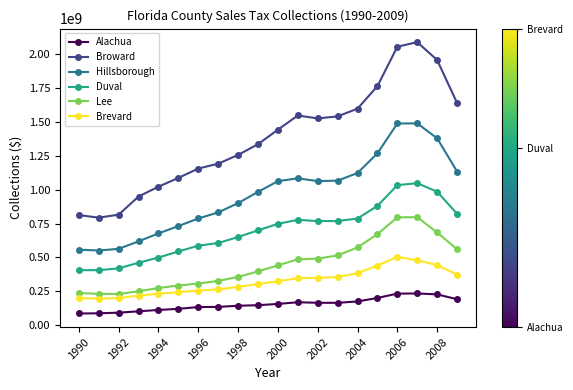

What is the value of the Hillsborough point at the 10th from the left?

983443321